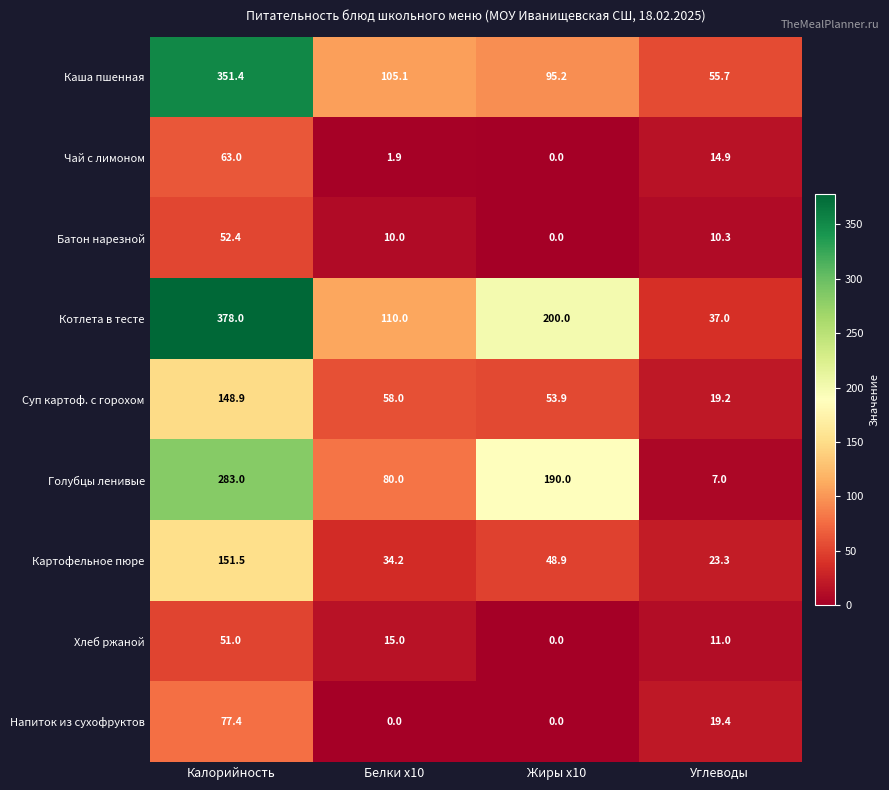

What is the difference between the maximum and minimum values in the Хлеб ржаной series?

51.0